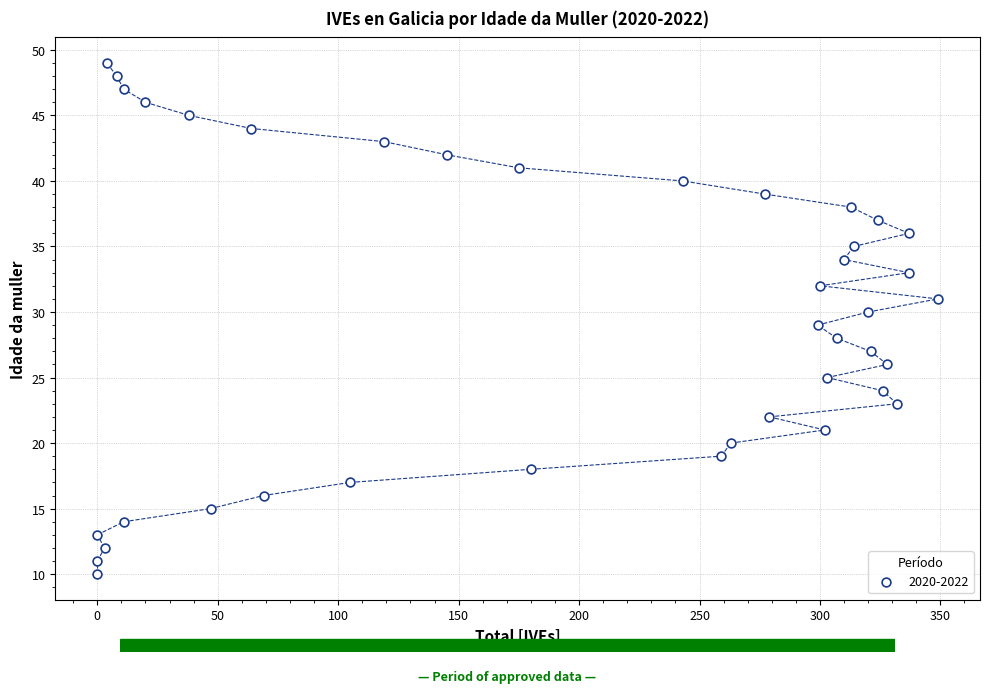

What is the range of X values (max minus min)?

349